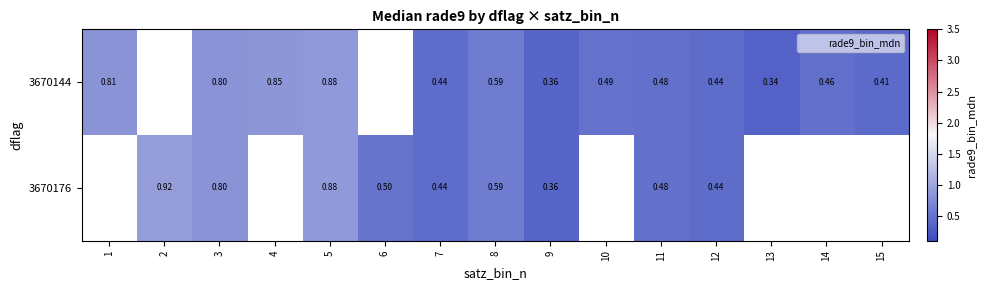

At how many categories does at least one series exceed 0?

15